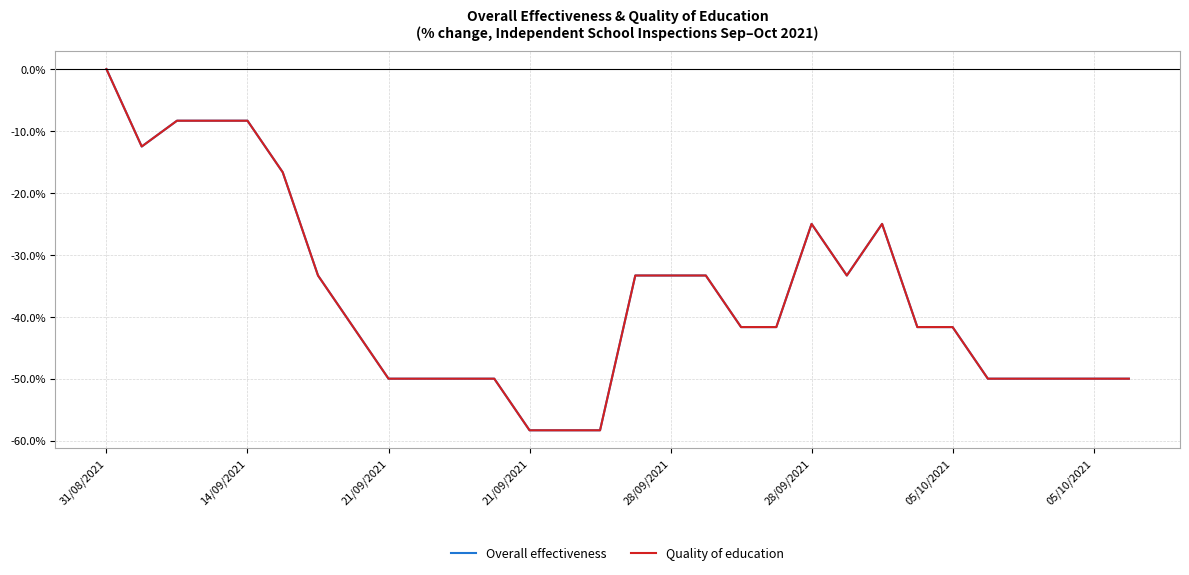

Rank the series by their maximum value, from highest to lowest.

Overall effectiveness, Quality of education